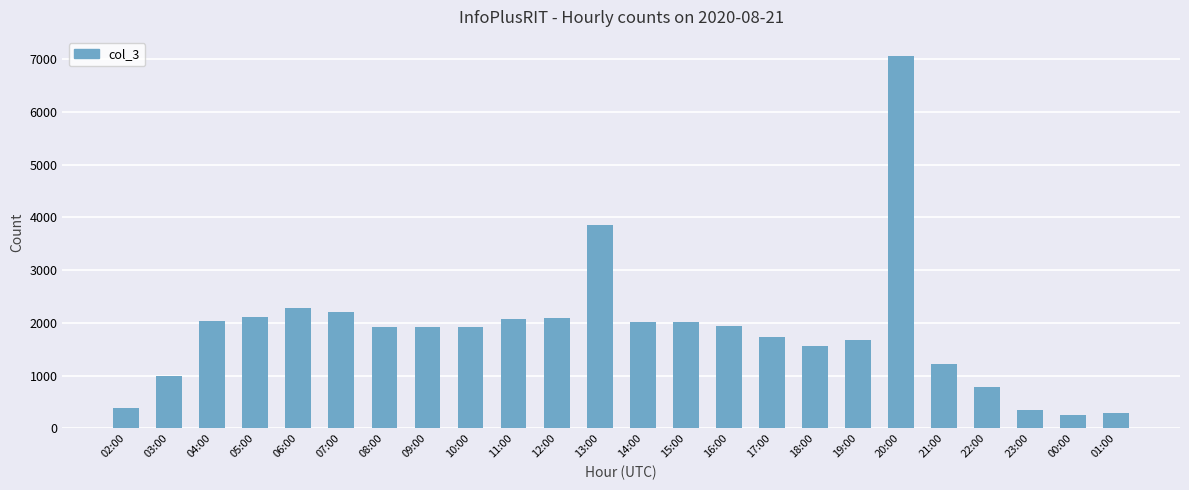

What is the average value?

1862